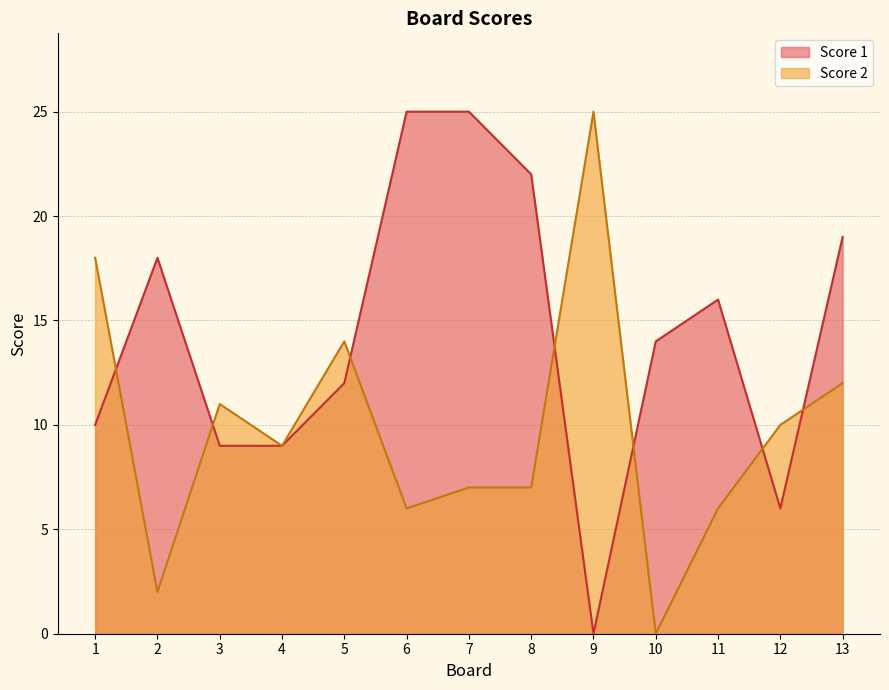

How many lines are shown in the chart?

2